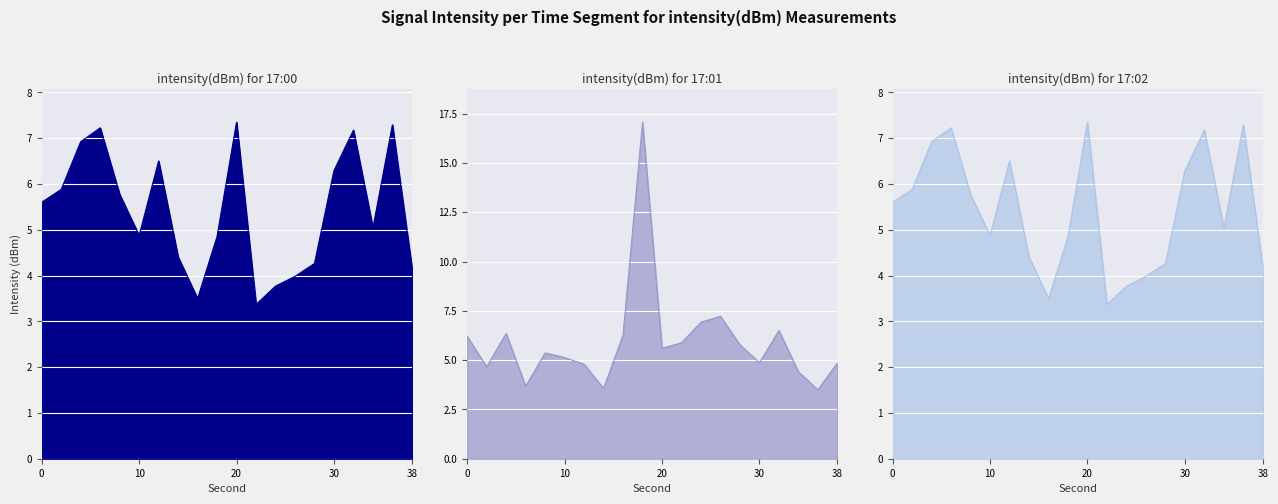

Which category has the lowest value across all series?

22